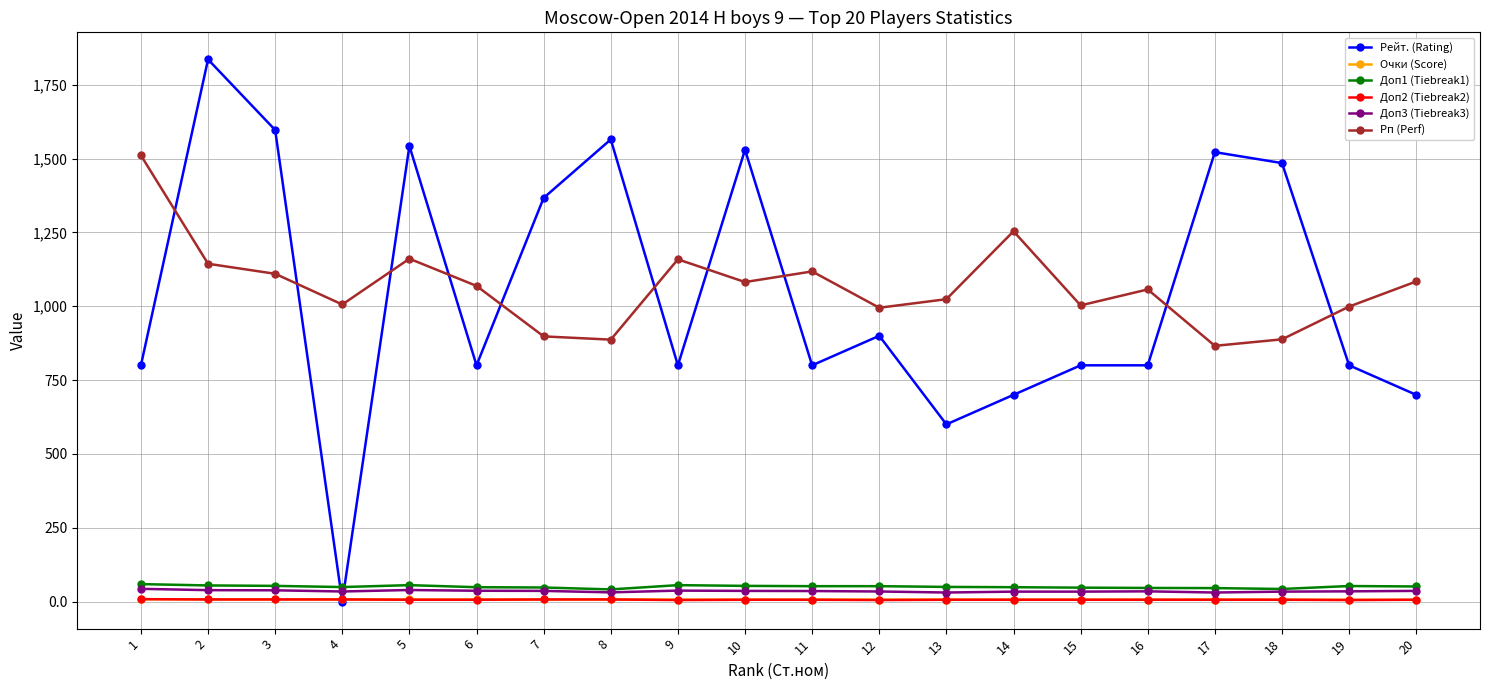

What is the value of the Доп1 (Tiebreak1) point at the 12th from the left?

52.0